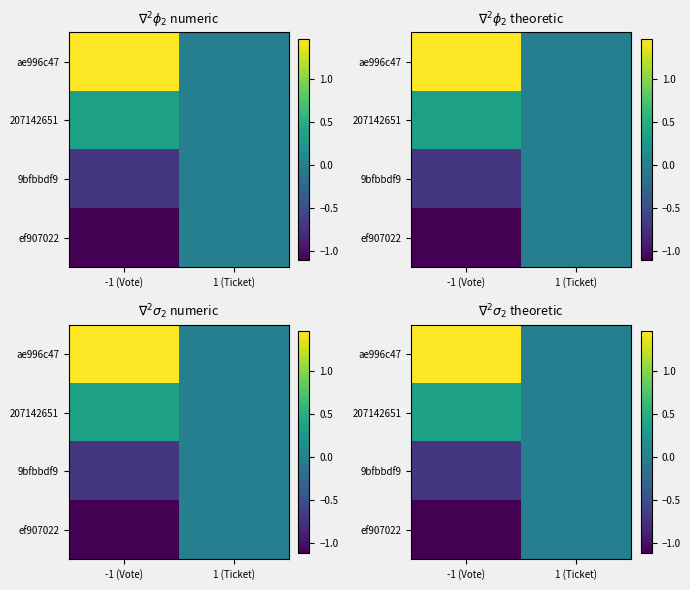

The ef907022 series shows -1.9 at -1 (Vote). True or false?

False